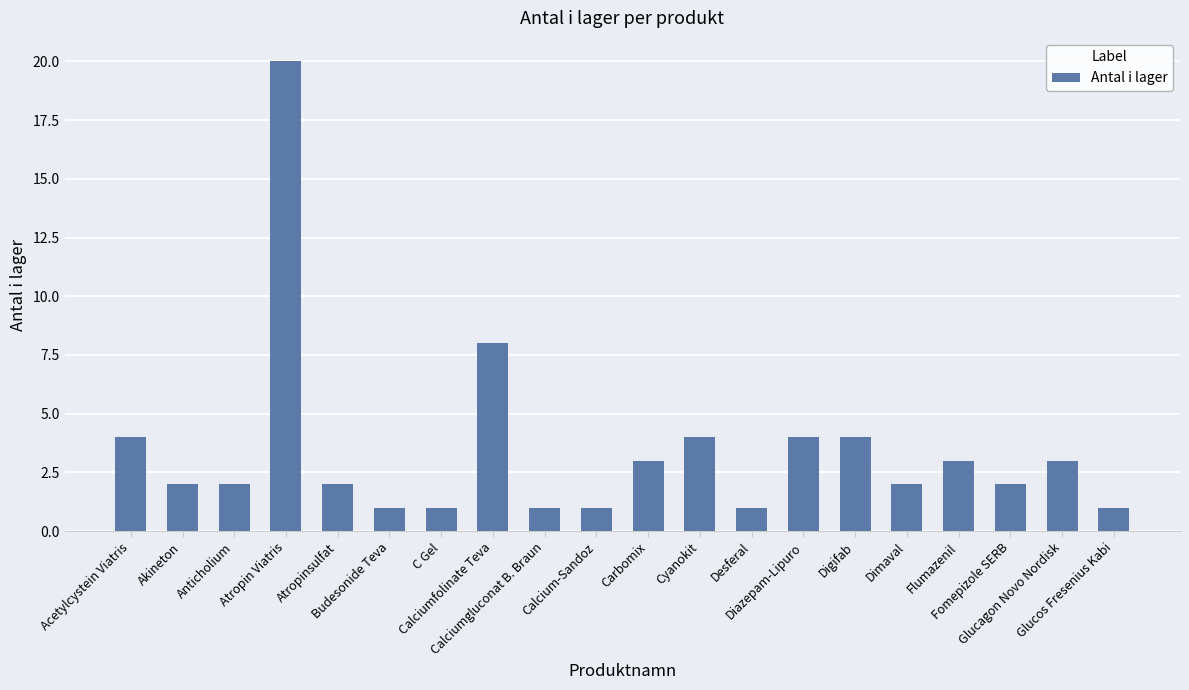

What is the sum of all values?

69